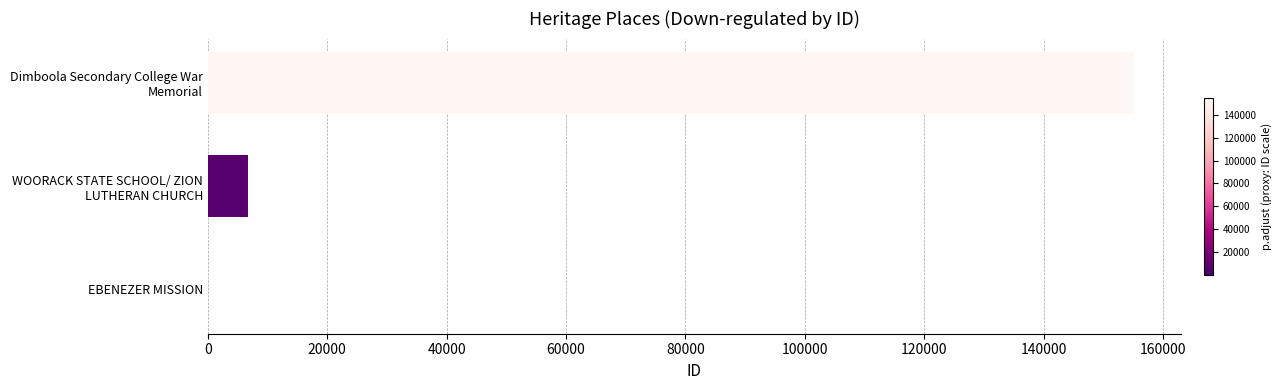

What is the sum of all values?

161924